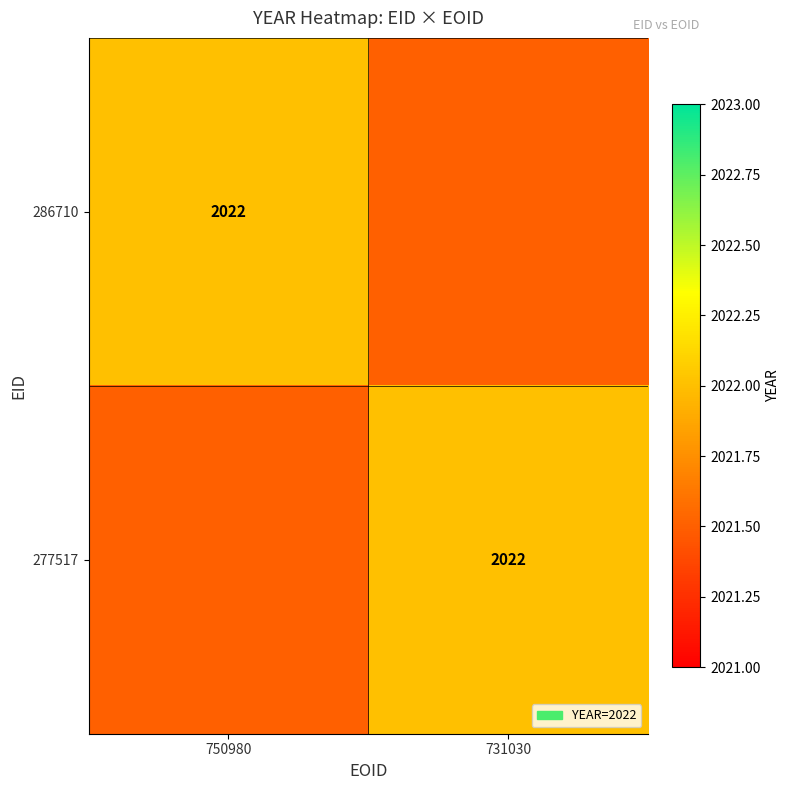

At how many categories does at least one series exceed 2021?

2